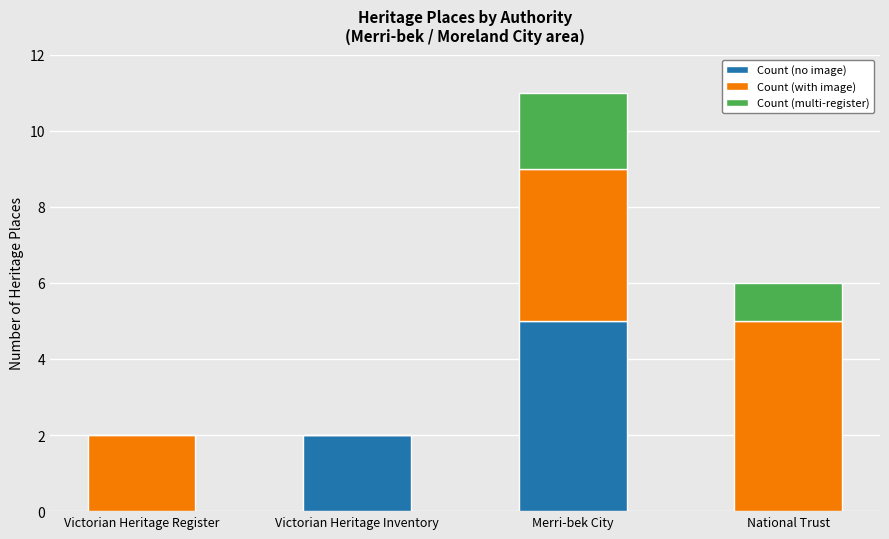

What is the highest value of the Count (no image) series?

5